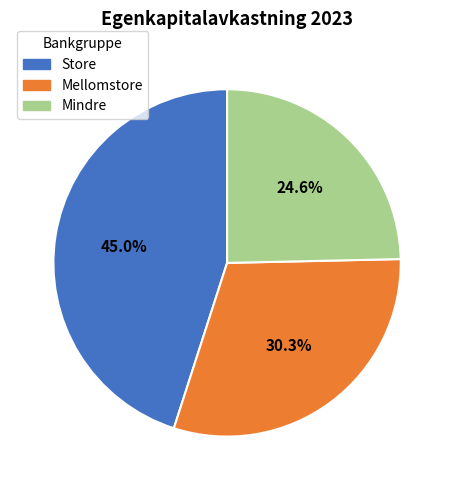

To the nearest percent, what percentage of the pie is Store?

45%